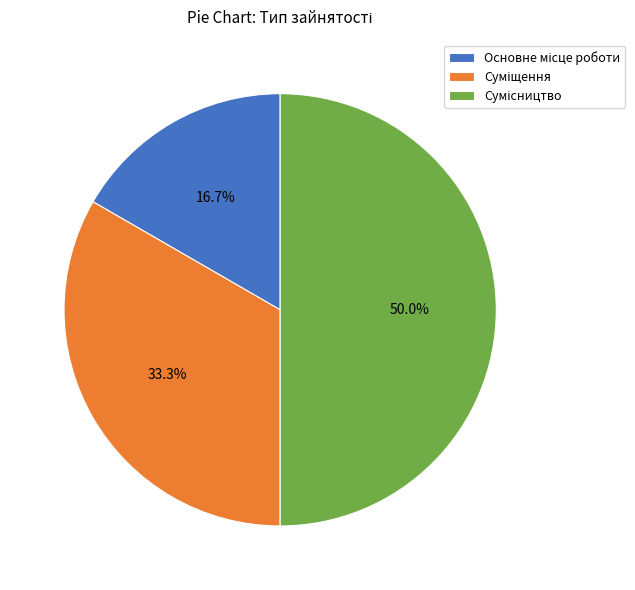

To the nearest percent, what portion does Основне місце роботи represent?

17%